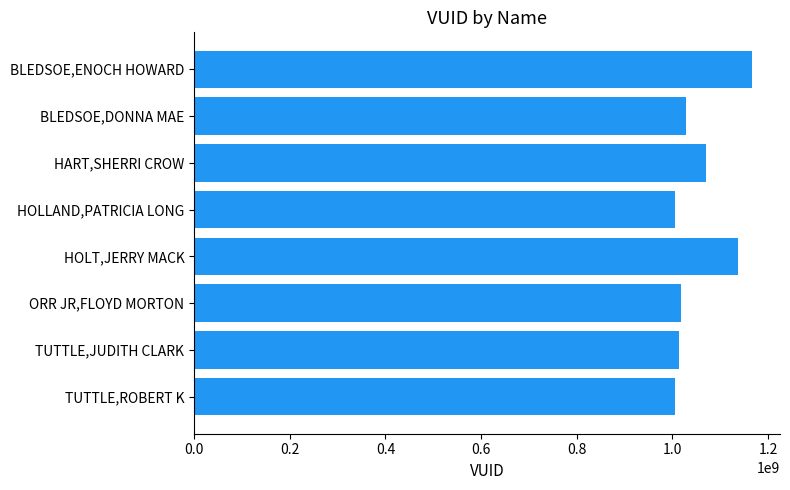

What is the value of the 4th bar from the top?

1005552831